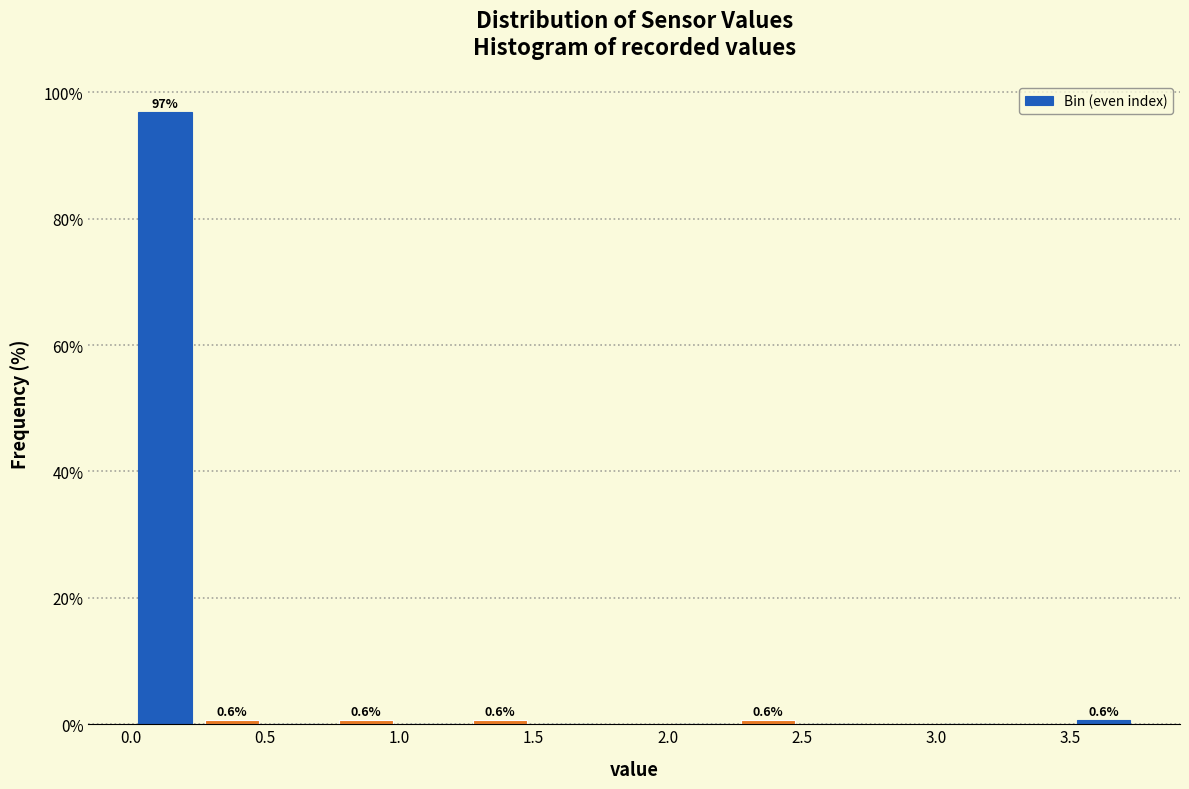

Over which range of the x-axis is the bar tallest?

0.00 to 0.25